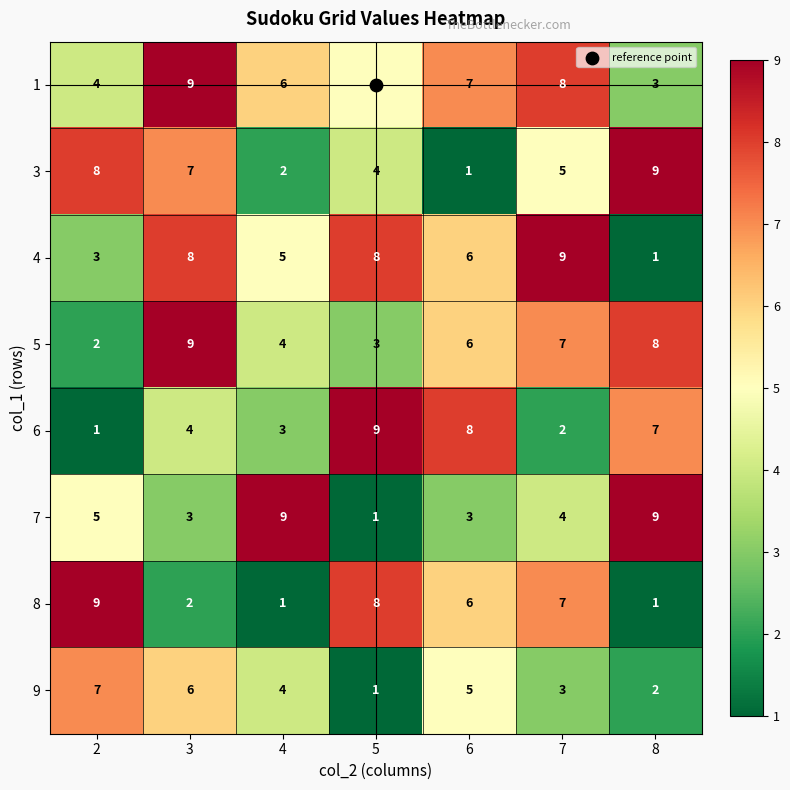

Which category has the highest value in the 5 series?

3